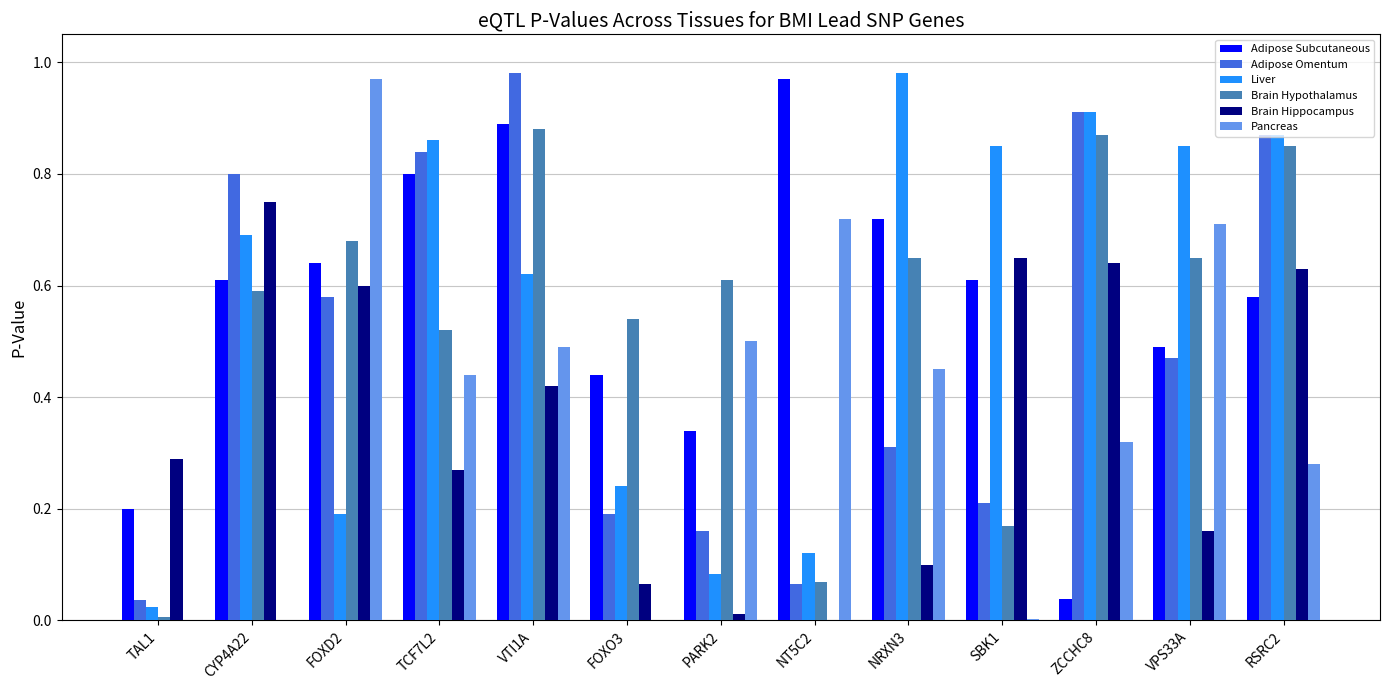

The value of Adipose Omentum at TCF7L2 is 0.8. True or false?

True